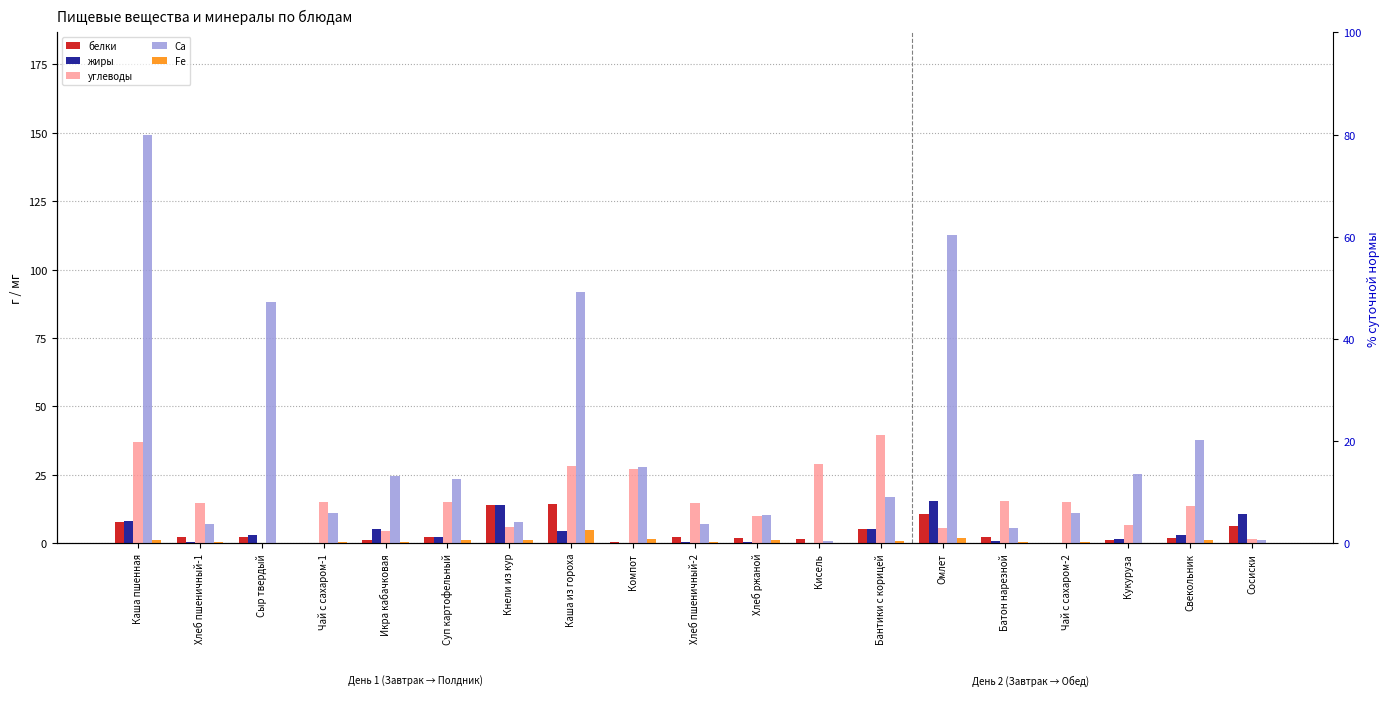

The value of Fe at Суп картофельный is 1.1. True or false?

True